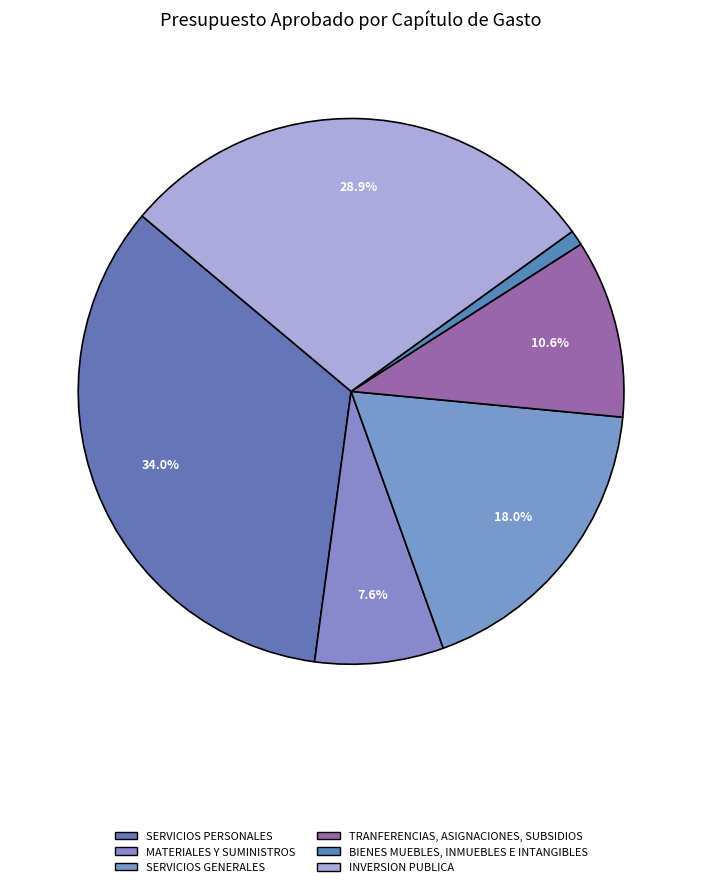

How many slices are in this pie chart?

6